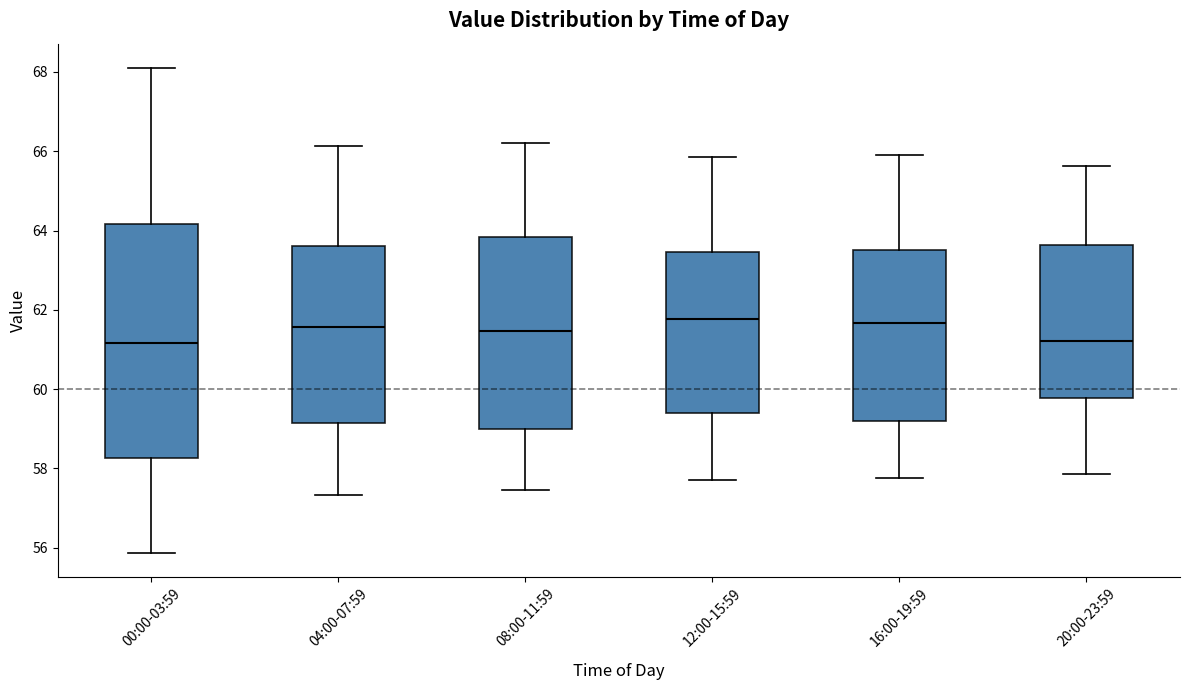

Reading left to right, transcribe this box plot: for each box, give where its median line is, the range the box spans, and where its two whiskers end, as read against the y-axis. The values are not printed on the chart, so give them approximately, as read against the axis.

00:00-03:59: median 61.2, box 58.2 to 64.2, whiskers 55.8 to 68.2
04:00-07:59: median 61.6, box 59.2 to 63.6, whiskers 57.4 to 66.2
08:00-11:59: median 61.4, box 59.0 to 63.8, whiskers 57.4 to 66.2
12:00-15:59: median 61.8, box 59.4 to 63.4, whiskers 57.8 to 65.8
16:00-19:59: median 61.6, box 59.2 to 63.6, whiskers 57.8 to 66.0
20:00-23:59: median 61.2, box 59.8 to 63.6, whiskers 57.8 to 65.6